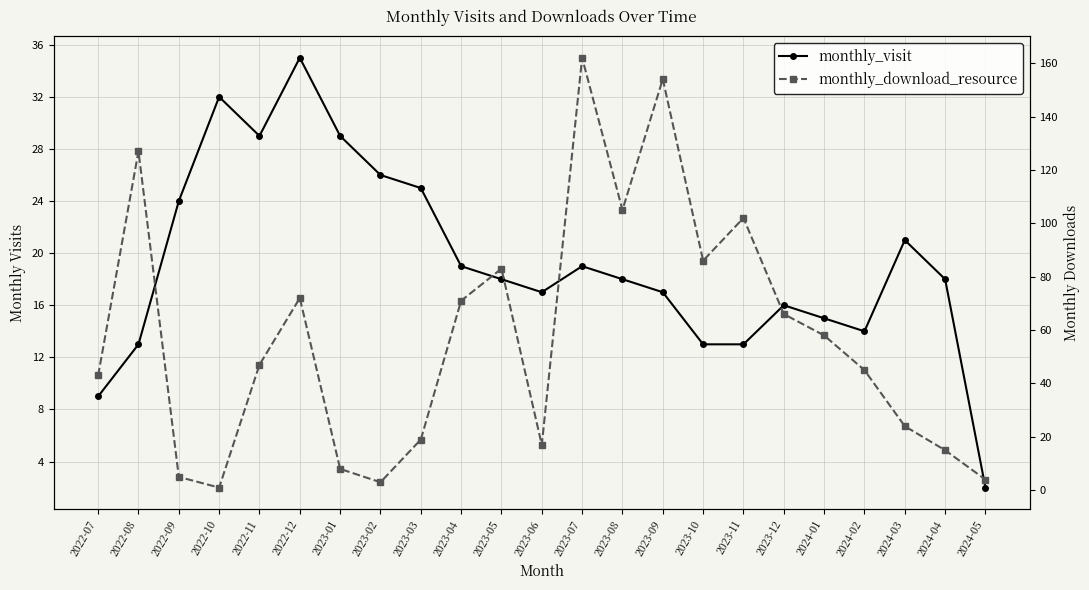

Reading left to right, transcribe all the data shown in this chart.

monthly_visit: 2022-07=9	2022-08=13	2022-09=24	2022-10=32	2022-11=29	2022-12=35	2023-01=29	2023-02=26	2023-03=25	2023-04=19	2023-05=18	2023-06=17	2023-07=19	2023-08=18	2023-09=17	2023-10=13	2023-11=13	2023-12=16	2024-01=15	2024-02=14	2024-03=21	2024-04=18	2024-05=2
monthly_download_resource: 2022-07=43	2022-08=127	2022-09=5	2022-10=1	2022-11=47	2022-12=72	2023-01=8	2023-02=3	2023-03=19	2023-04=71	2023-05=83	2023-06=17	2023-07=162	2023-08=105	2023-09=154	2023-10=86	2023-11=102	2023-12=66	2024-01=58	2024-02=45	2024-03=24	2024-04=15	2024-05=4